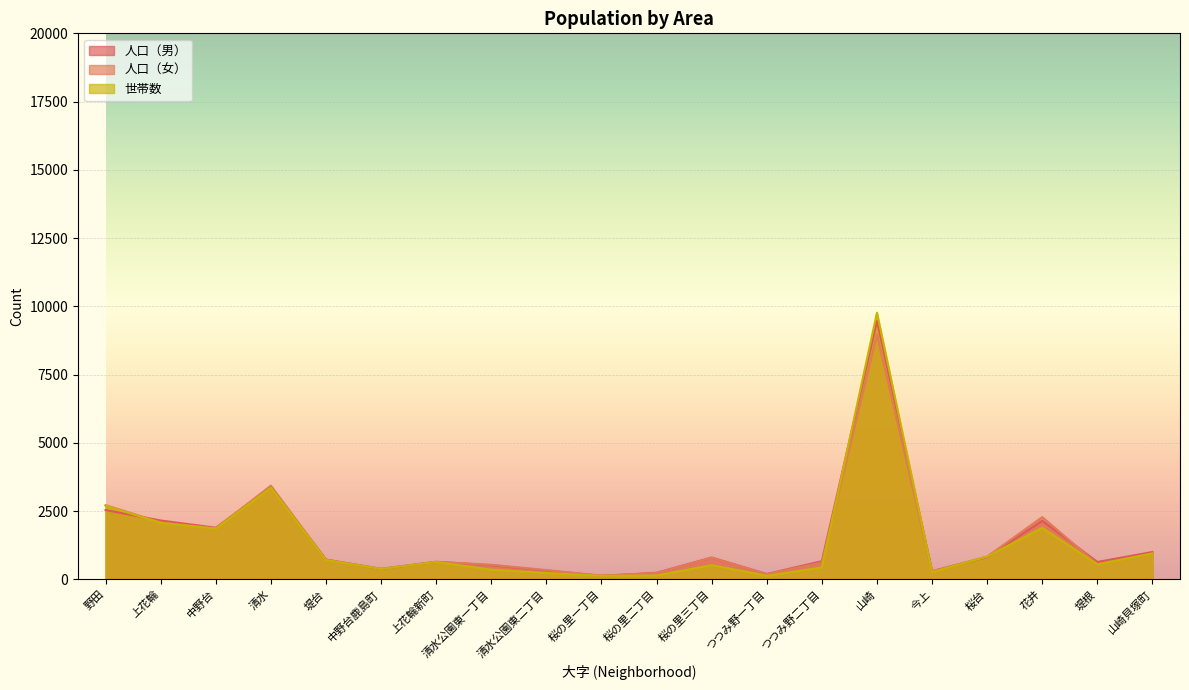

The 人口（女） series shows 208 at 桜の里一丁目. True or false?

False